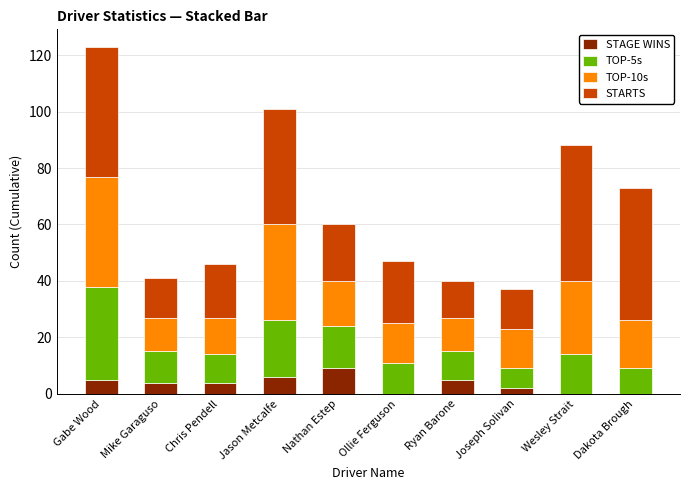

The STAGE WINS series shows 4 at Mike Garaguso. True or false?

True